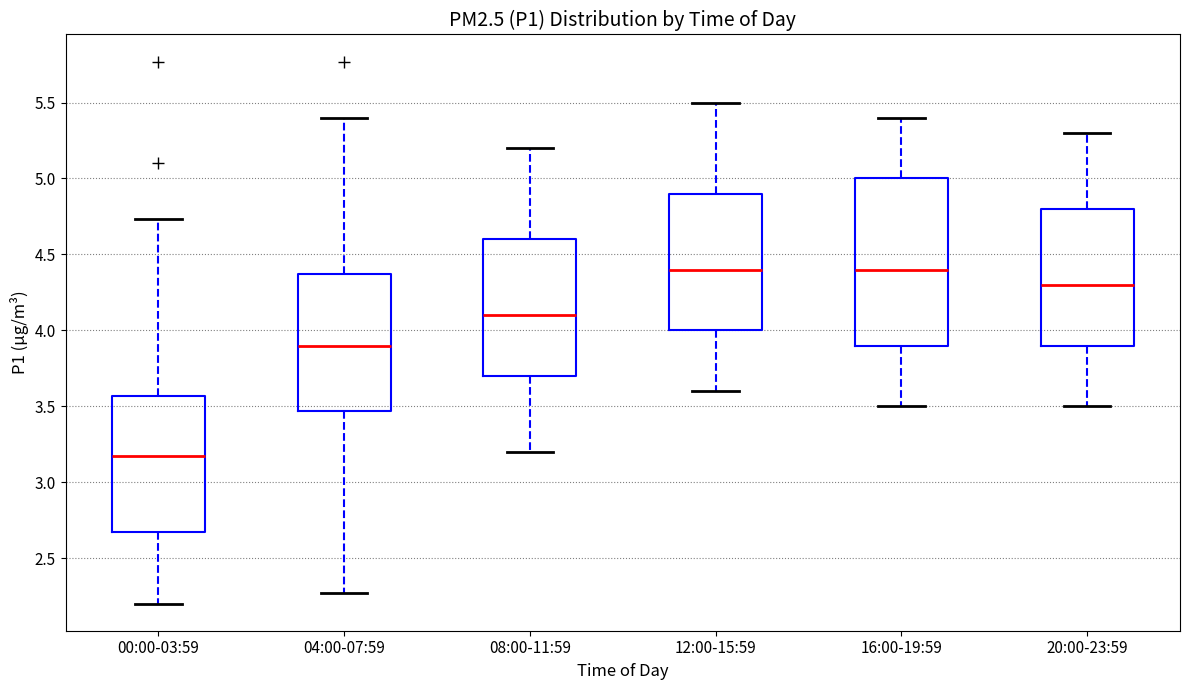

Where does the lower whisker of the box for 04:00-07:59 end on the y-axis? The values are not printed on the chart, so give them approximately, as read against the axis.

2.25